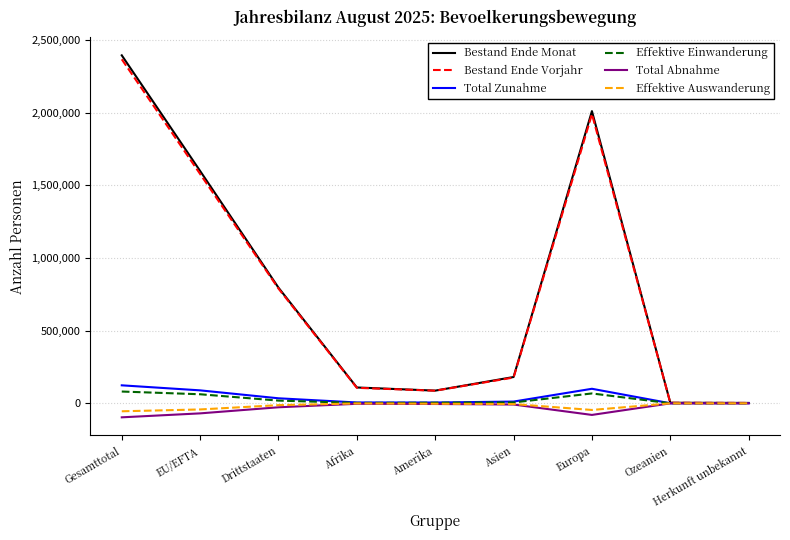

True or false: Bestand Ende Monat has a value of 109035 at Afrika.

True